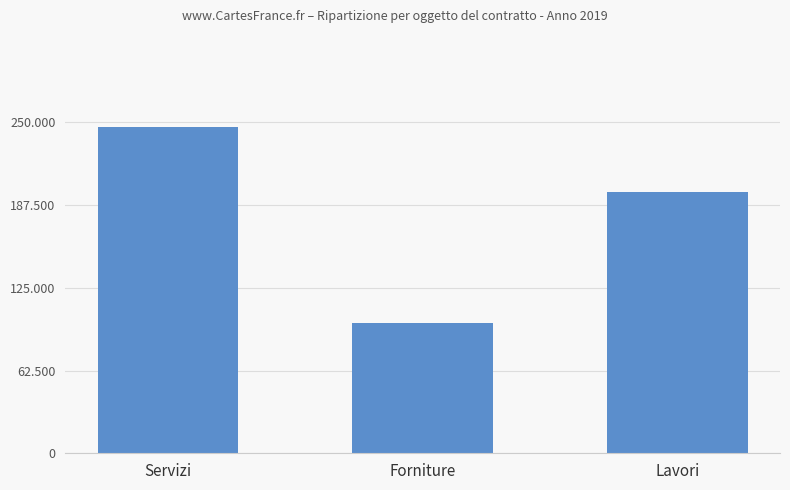

At which category does the chart reach its peak across all series?

Servizi